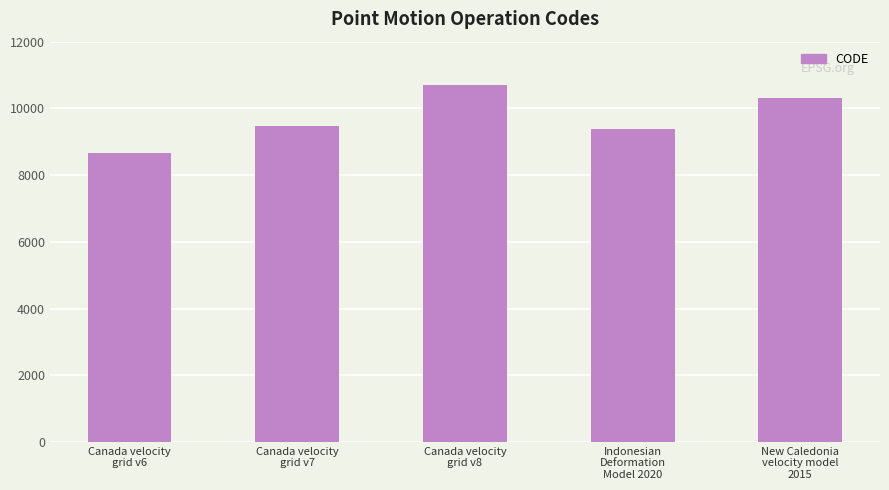

What is the value of the 5th bar from the left?

10323